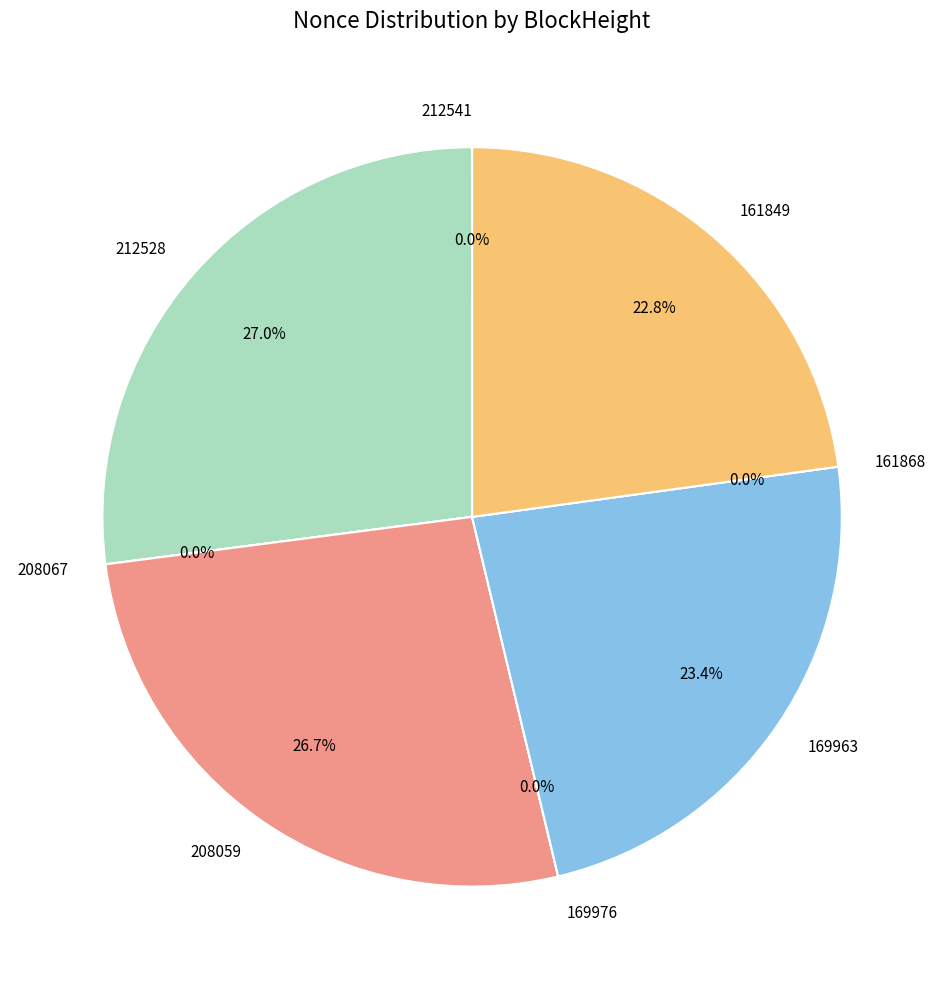

What is the change in value from 161868 to 161849?

+15212